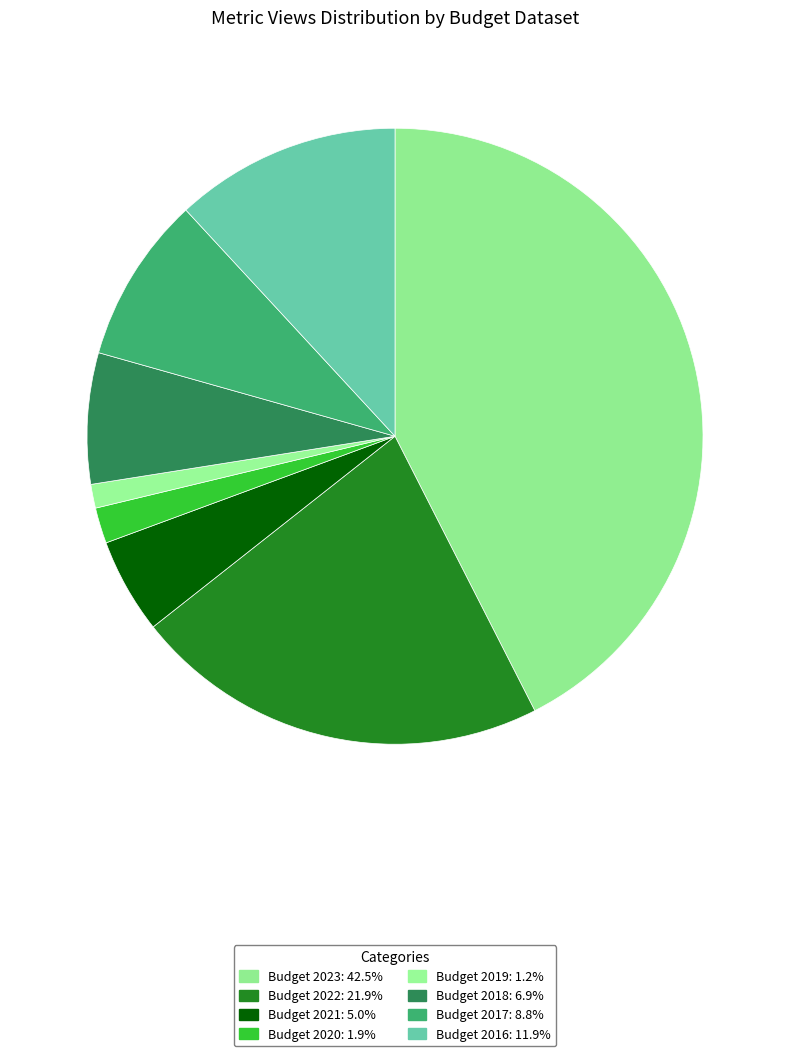

How many slices are in this pie chart?

8